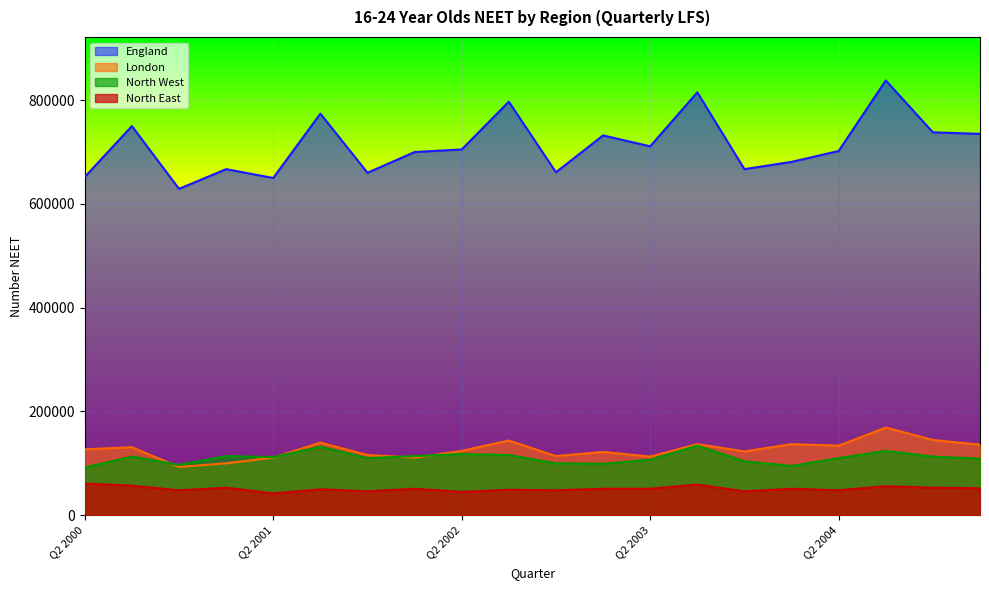

True or false: North East and North West intersect in this chart.

False